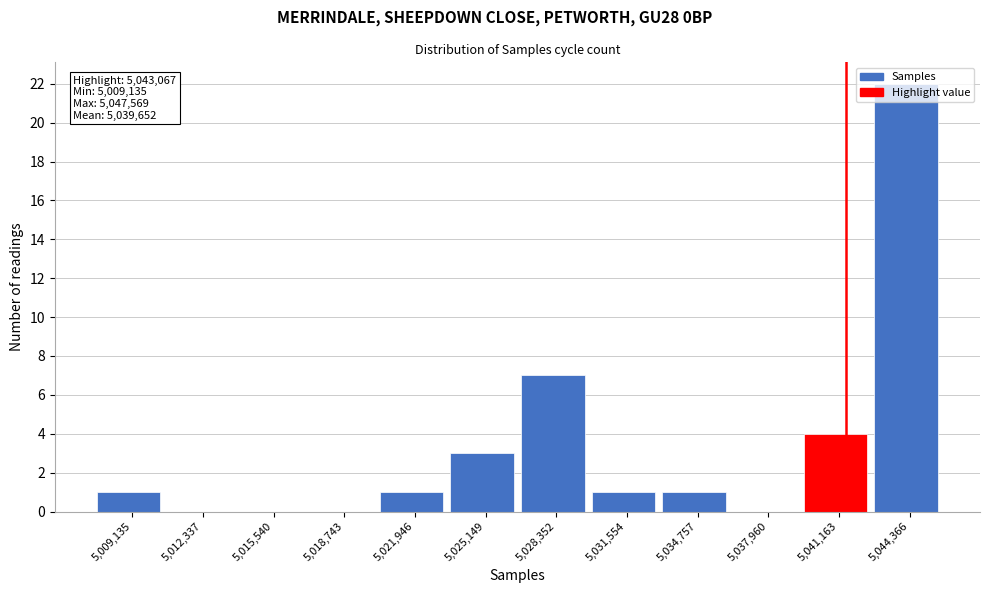

At which category does the chart reach its peak across all series?

5,044,366